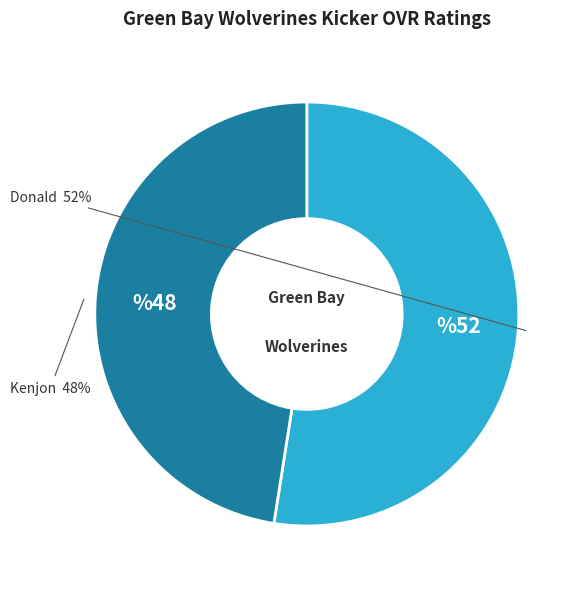

Rank the categories by value from lowest to highest.

Kenjon, Donald